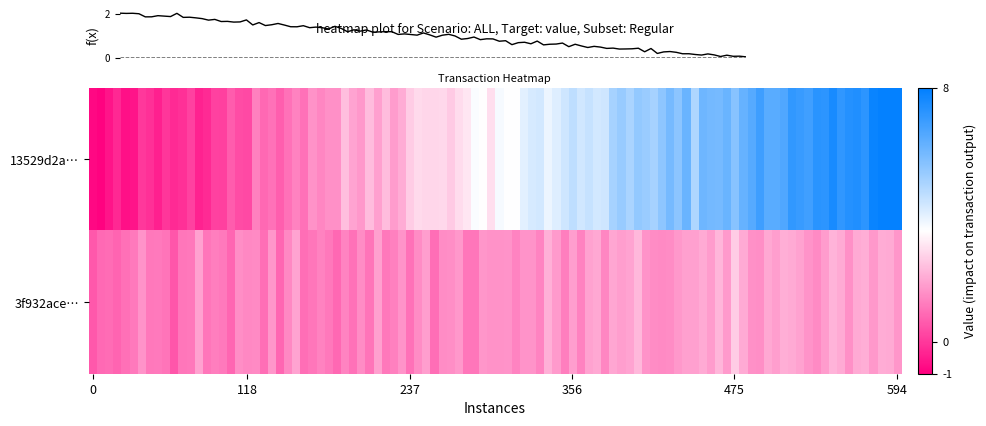

What is the minimum value shown in the chart?

-1